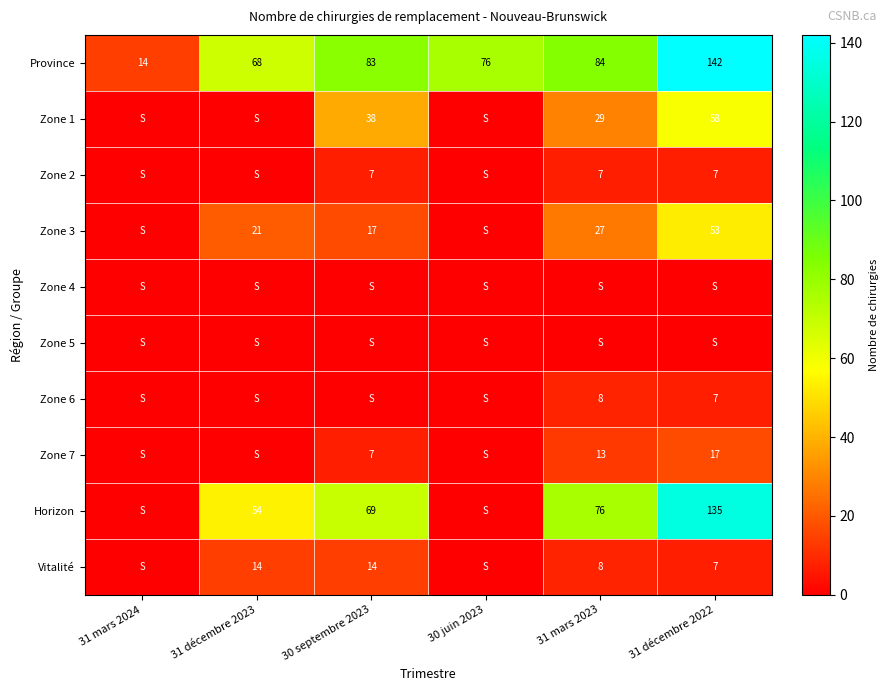

What is the approximate value of Province at 31 mars 2023, to the nearest 5?

85